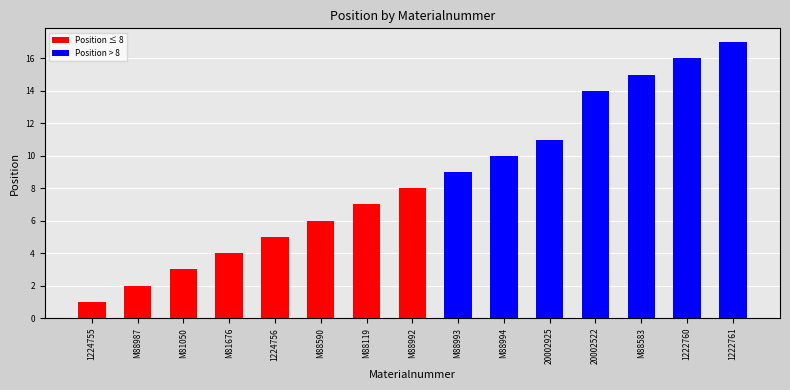

List the labels in order of value, smallest first.

1224755, M88987, M81050, M81676, 1224756, M88590, M88119, M88992, M88993, M88994, 20002925, 20002522, M88583, 1222760, 1222761